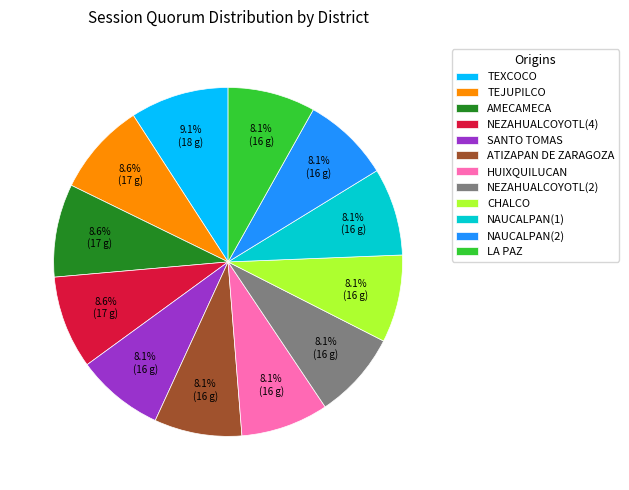

What is the largest slice in the pie chart?

TEXCOCO